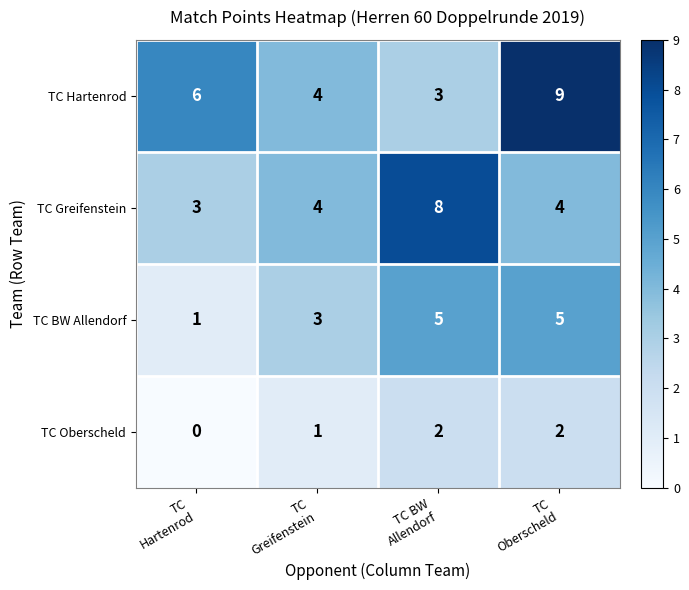

Count the number of categories in the chart.

4